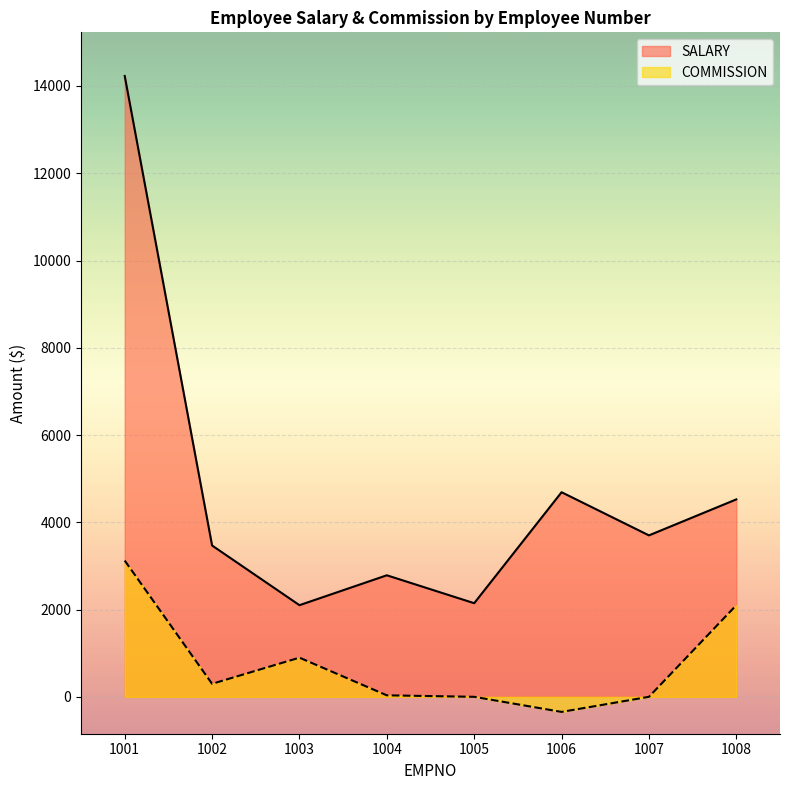

List the series in order of their peak value, lowest first.

COMMISSION, SALARY